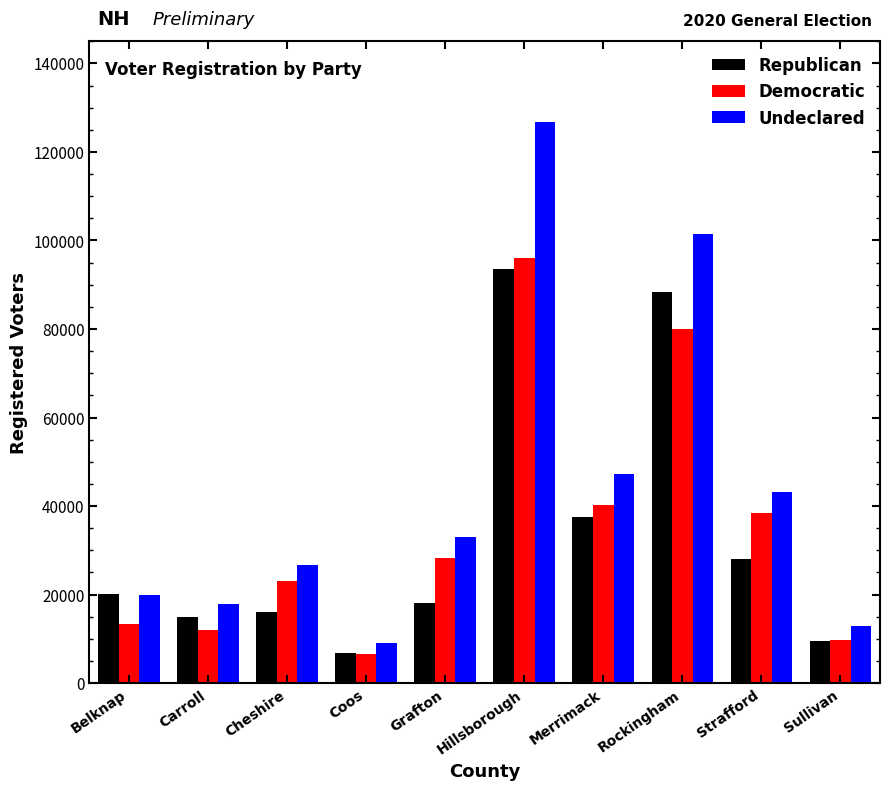

Between Carroll and Grafton, which series saw the biggest shift?

Democratic